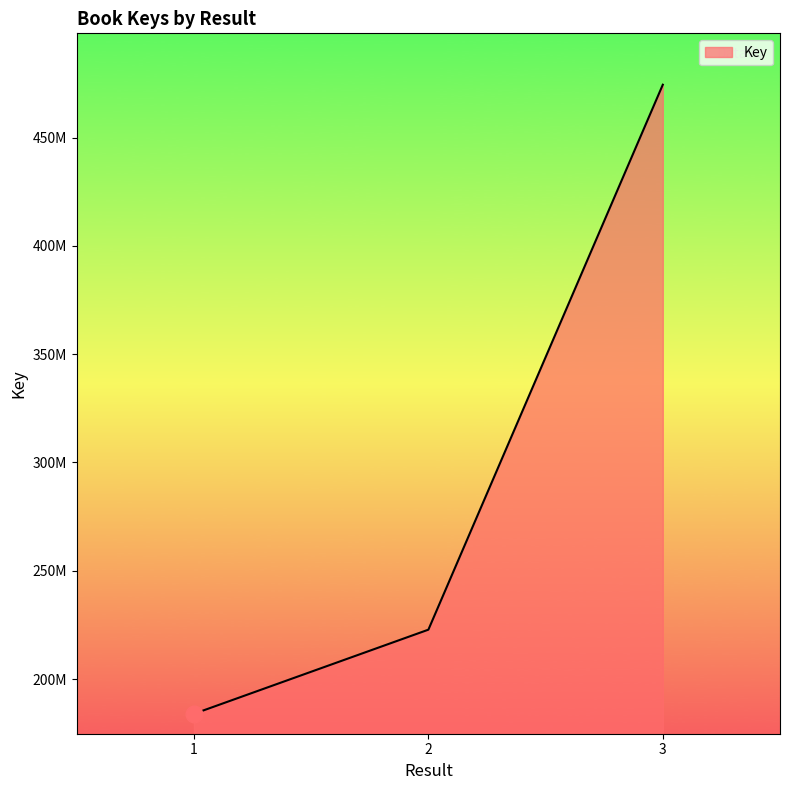

At which category does the chart reach its peak across all series?

3